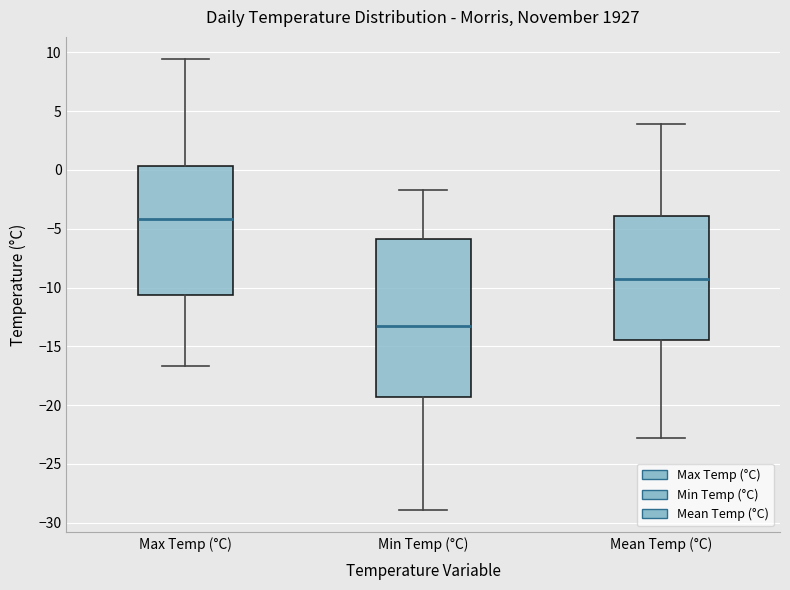

Where does the median line of the box for Min Temp (°C) sit on the y-axis? The values are not printed on the chart, so give them approximately, as read against the axis.

-13.5